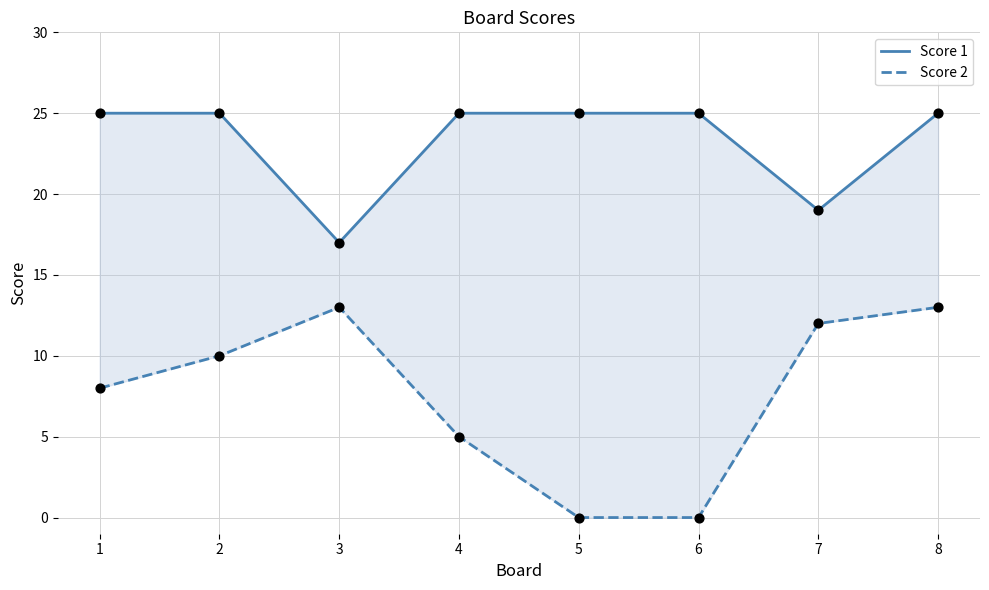

At which category is the sum across all series the highest?

8